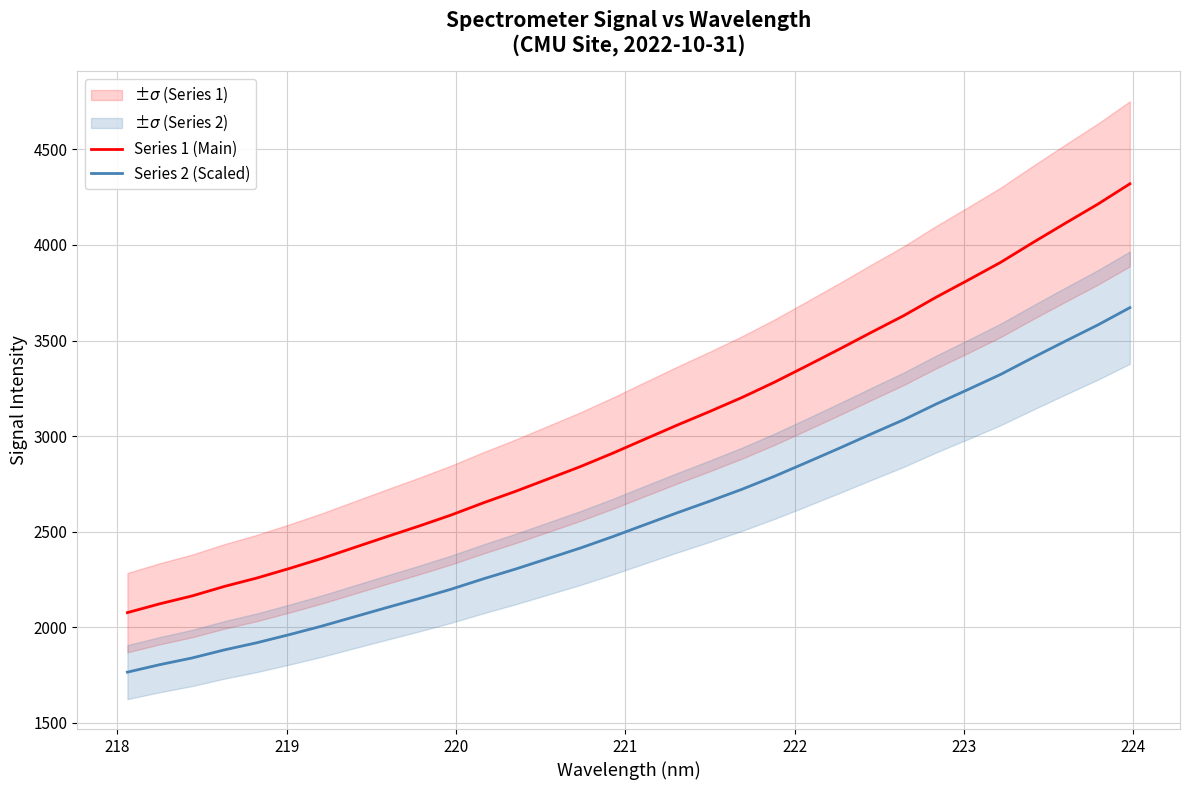

What is the minimum value for Series 1 (Main)?

2076.4